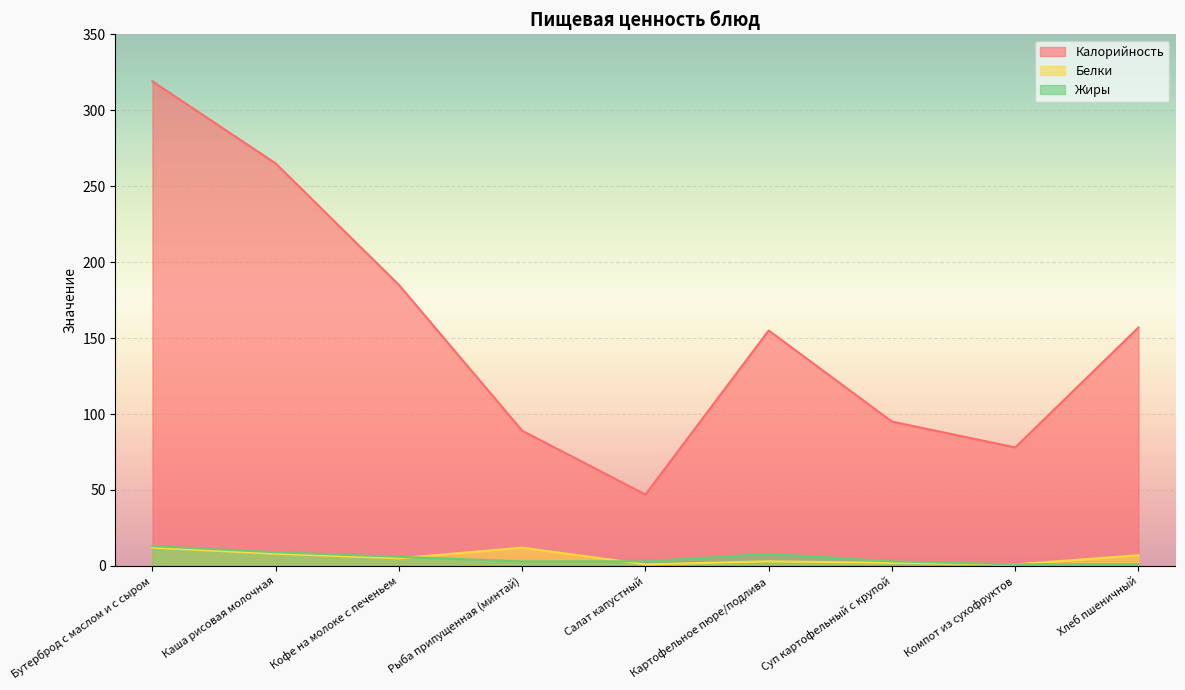

How many lines are shown in the chart?

3